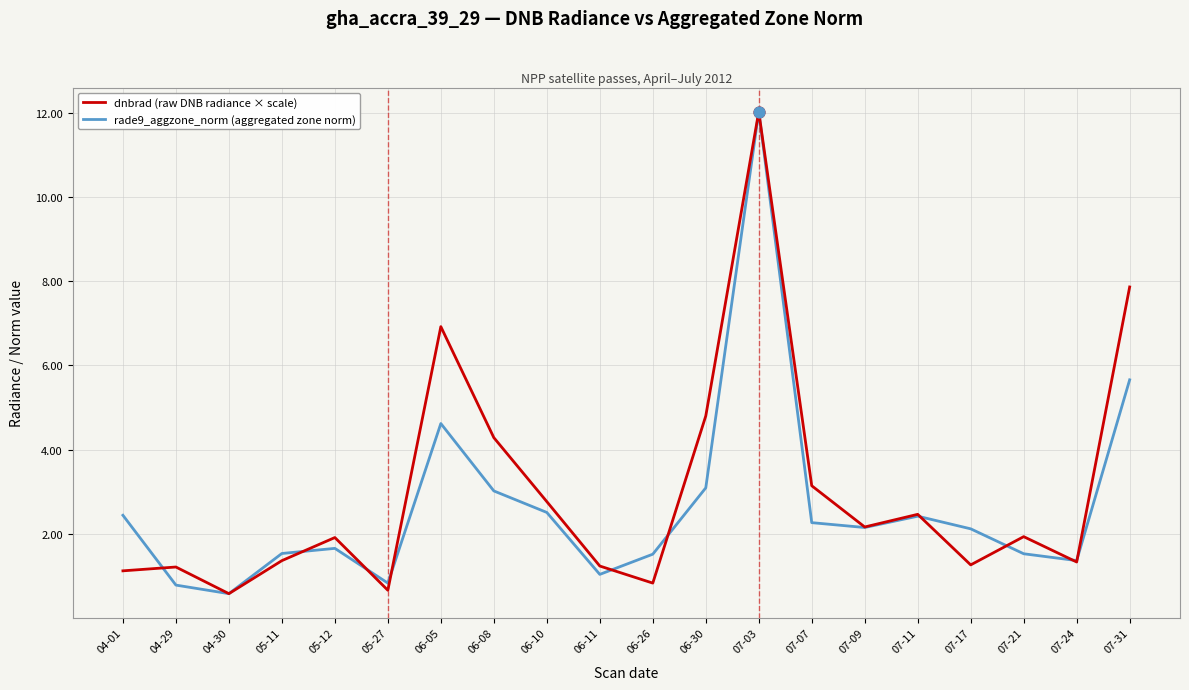

At how many categories does at least one series exceed 10?

1